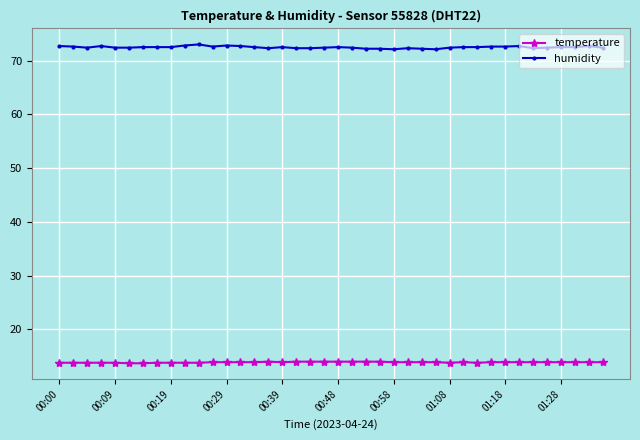

True or false: temperature and humidity intersect in this chart.

False